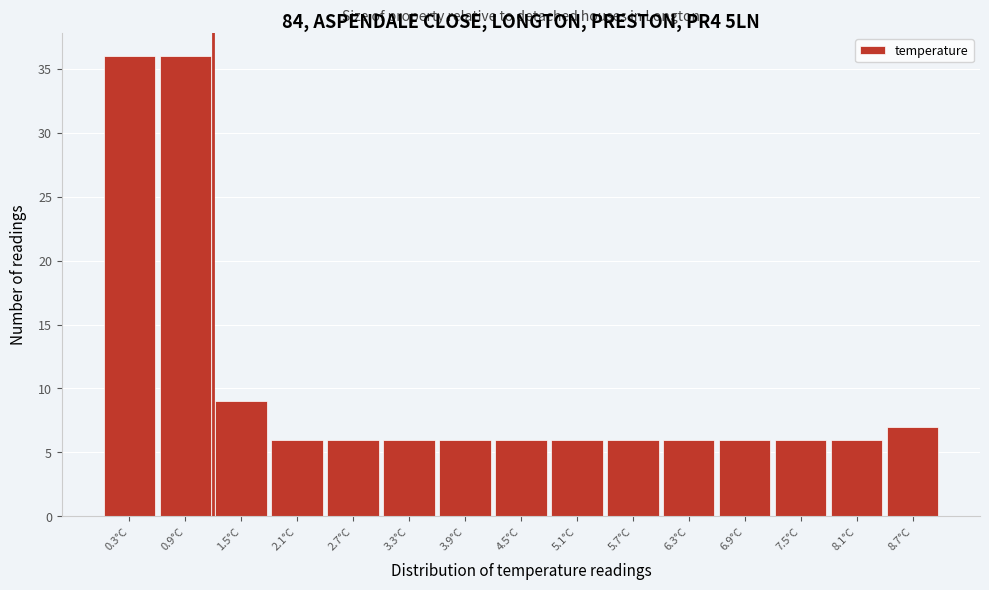

Reading left to right, list every bar in this chart as the range it spans on the x-axis followed by its height. The values are not printed on the chart, so give them approximately, as read against the axis.

0.0 to 0.6: 36
0.6 to 1.2: 36
1.2 to 1.8: 9
1.8 to 2.4: 6
2.4 to 3.0: 6
3.0 to 3.6: 6
3.6 to 4.2: 6
4.2 to 4.8: 6
4.8 to 5.4: 6
5.4 to 6.0: 6
6.0 to 6.6: 6
6.6 to 7.2: 6
7.2 to 7.8: 6
7.8 to 8.4: 6
8.4 to 9.0: 7